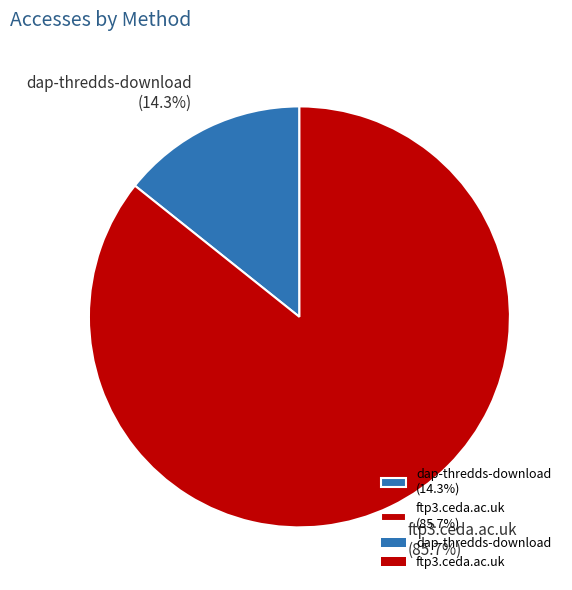

To the nearest percent, what portion does dap-thredds-download represent?

14%